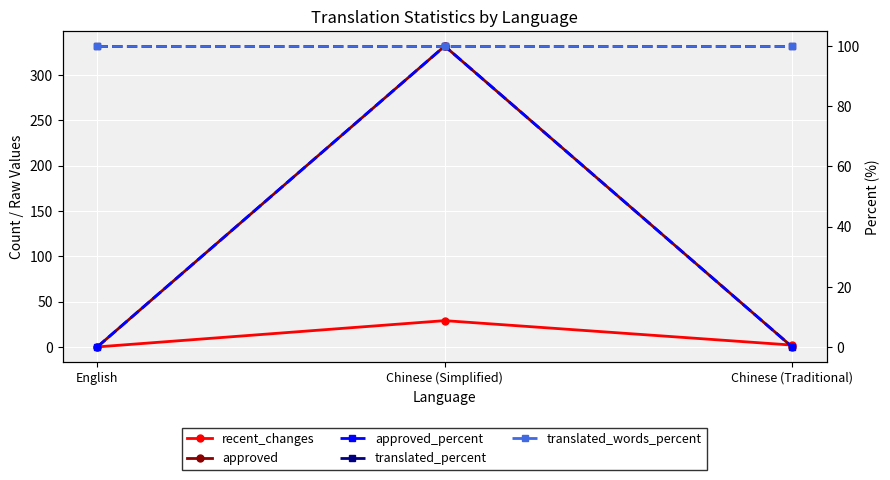

What is the difference between the highest and lowest values at English?

100